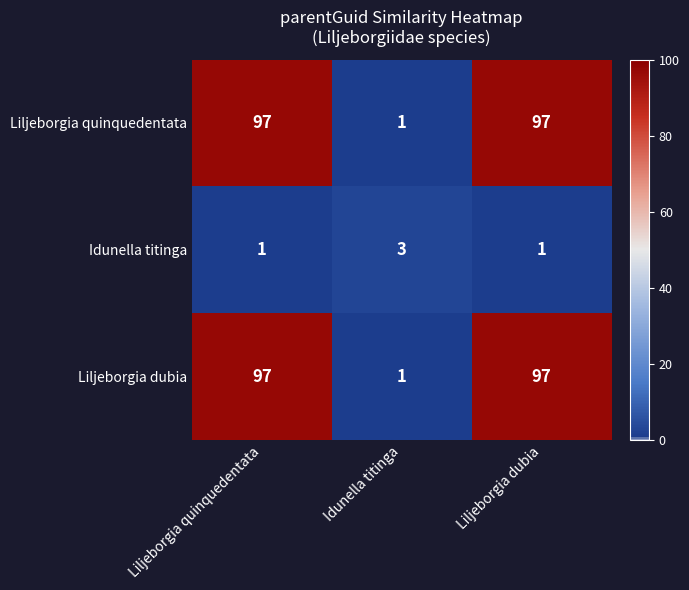

The value of Liljeborgia dubia at Liljeborgia quinquedentata is 97. True or false?

True